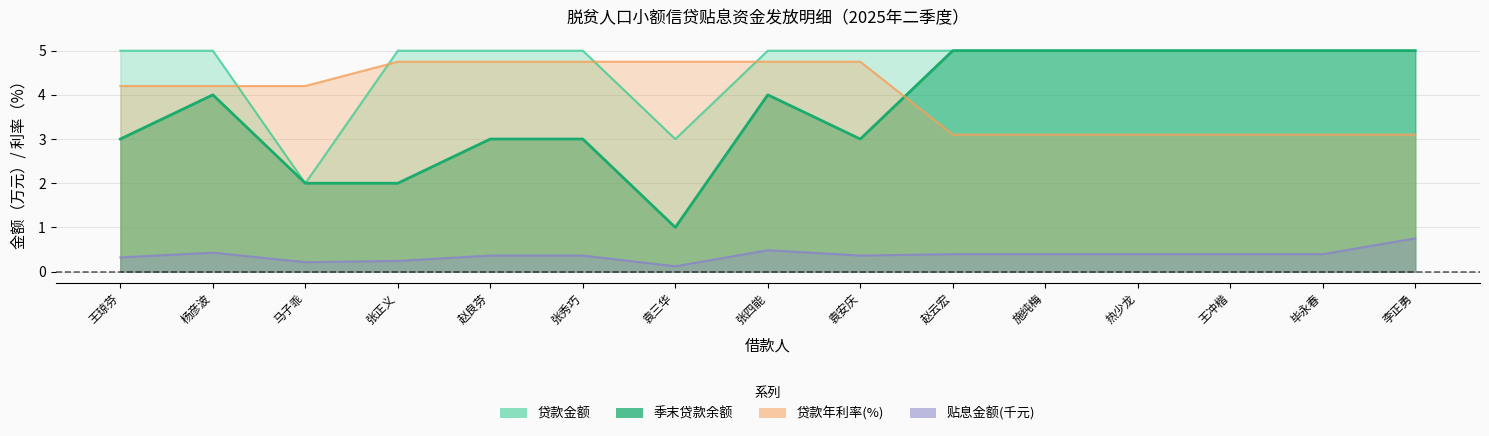

The 贴息金额 series shows 0.3 at 王琼芬. True or false?

True